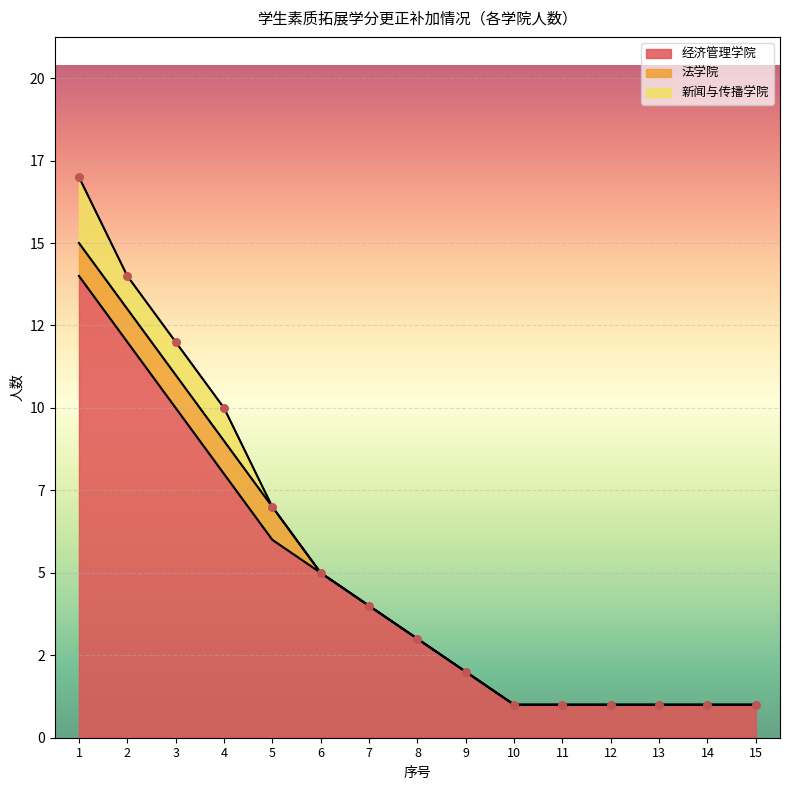

Which series has the largest total across all categories?

经济管理学院